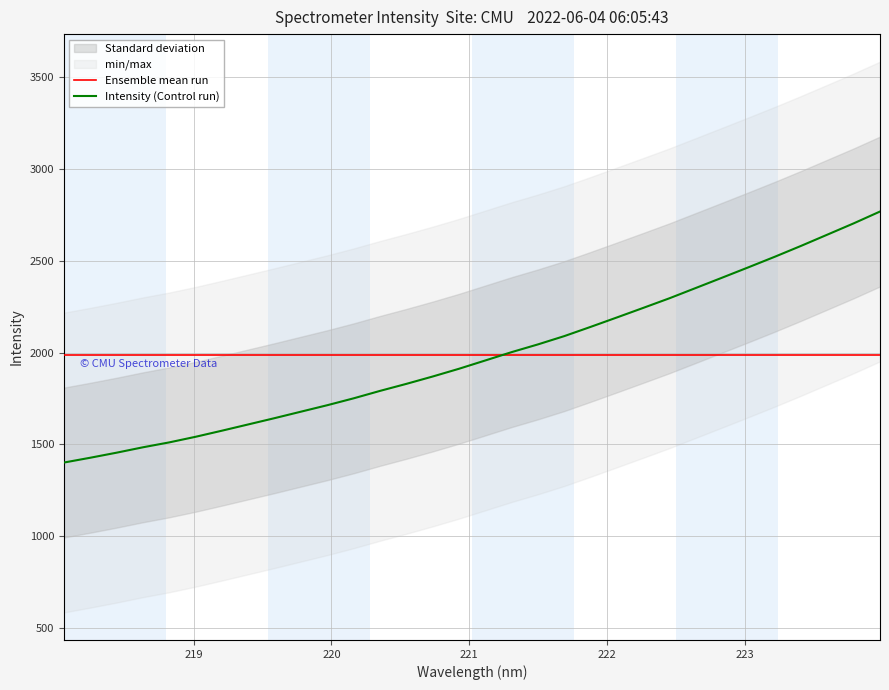

Reading left to right, what are all the values shown in this chart?

1400.9	1427.1	1454.7	1484.1	1510.9	1541.4	1574.7	1608.8	1643.1	1678.3	1713.6	1751.1	1791.5	1829.8	1869.9	1912.2	1957.4	2002.9	2045.0	2090.1	2140.4	2191.8	2243.9	2296.5	2352.5	2408.6	2465.2	2522.6	2581.9	2643.2	2704.6	2769.0